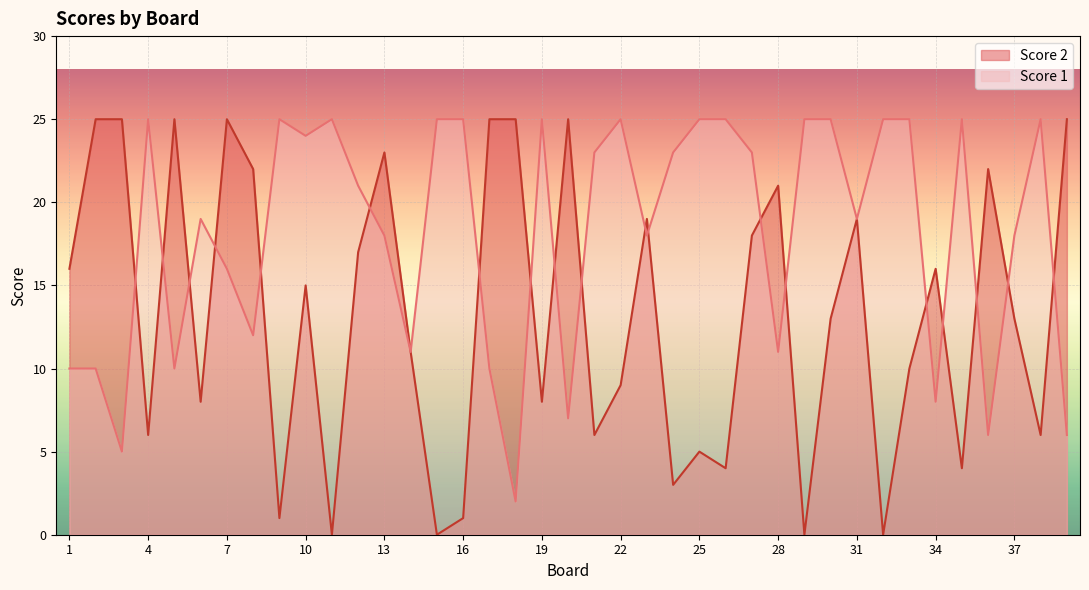

What is the difference between the maximum and minimum values in the Score 2 series?

25